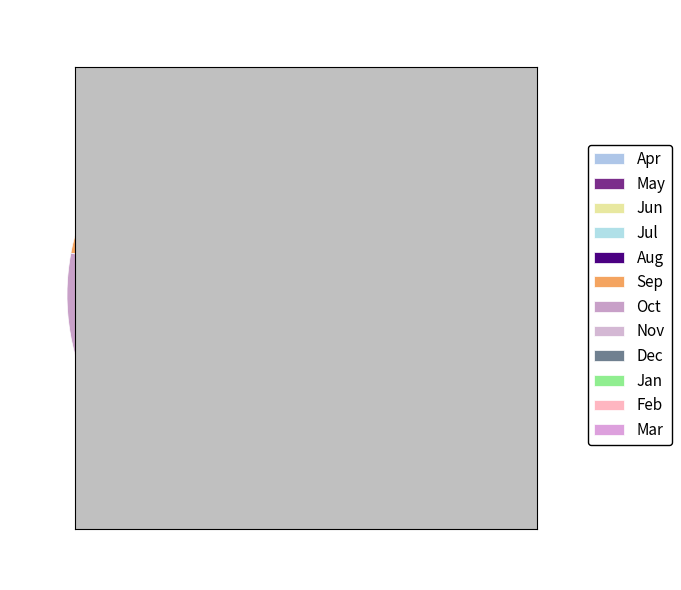

How many slices are in this pie chart?

12